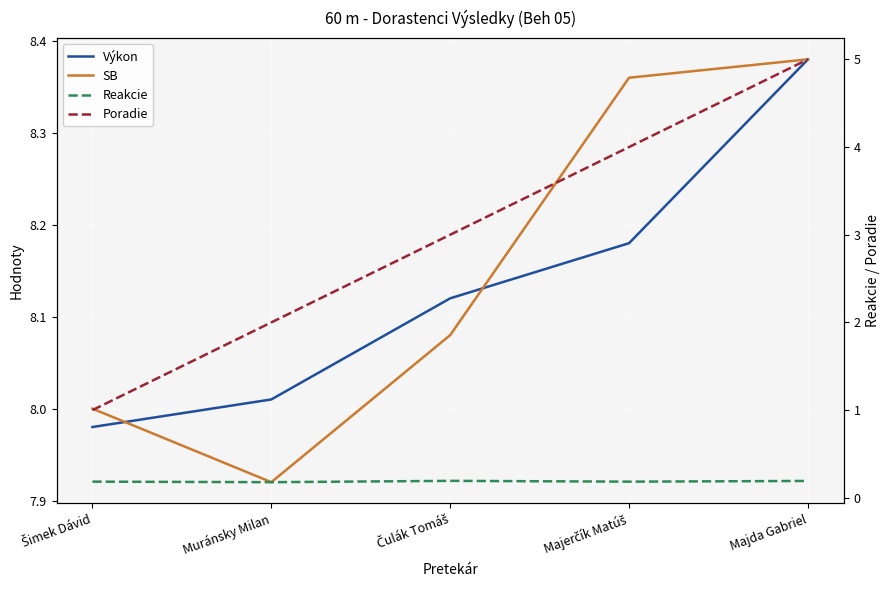

True or false: Výkon has a value of 8.4 at Majda Gabriel.

True